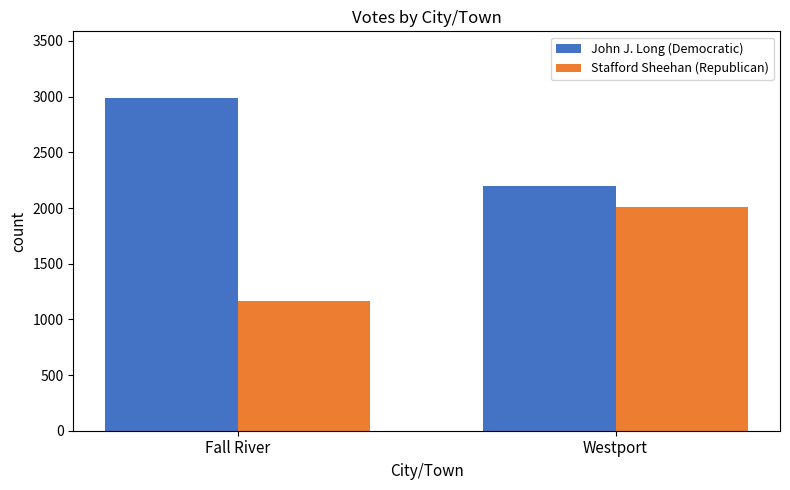

What is the difference between the maximum and minimum values in the John J. Long (Democratic) series?

792